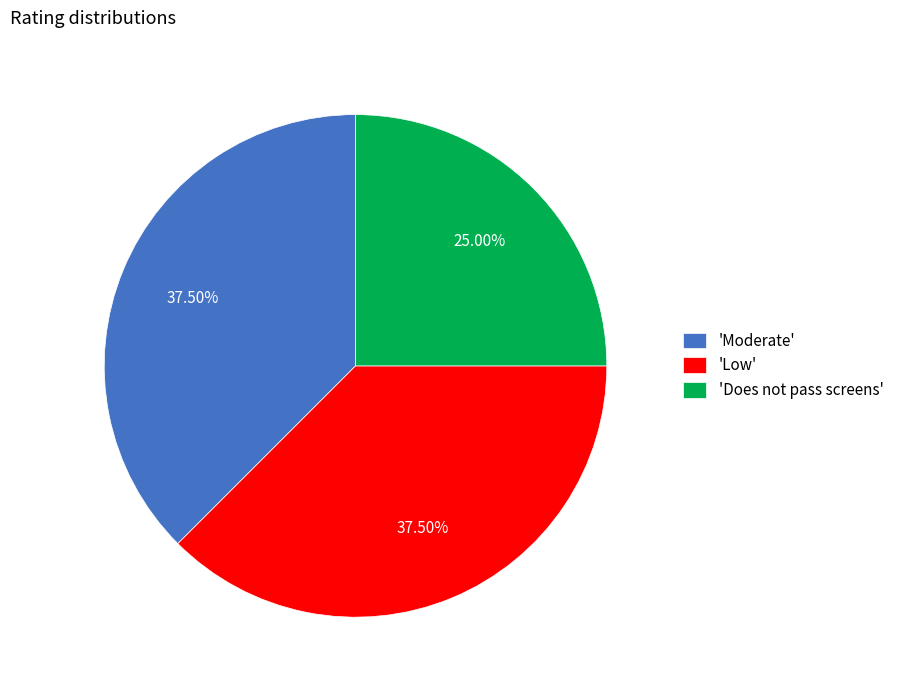

How many slices are in this pie chart?

3